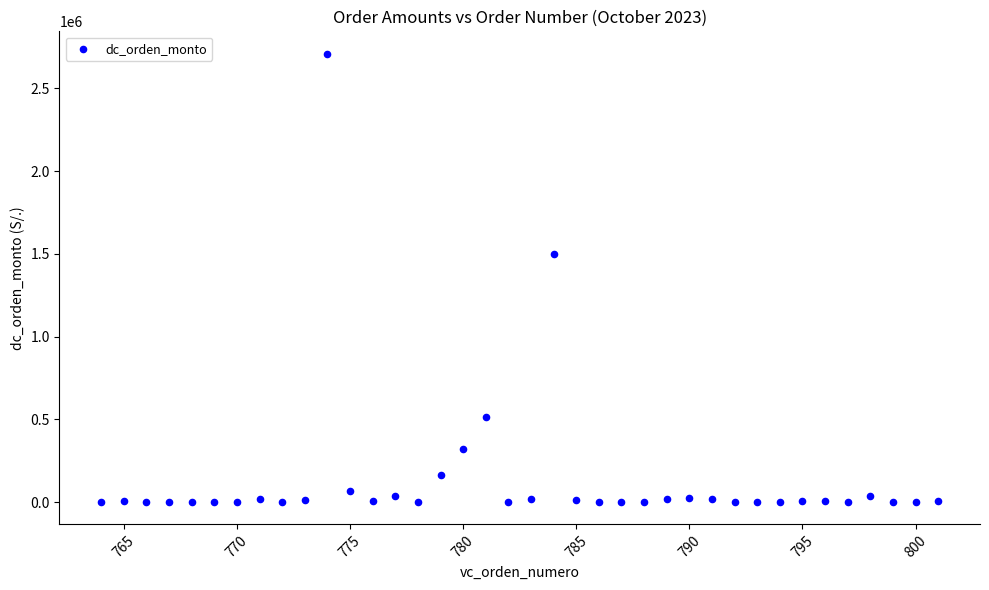

What Y value in the scatter plot is closest to 1354967?

1499600.0